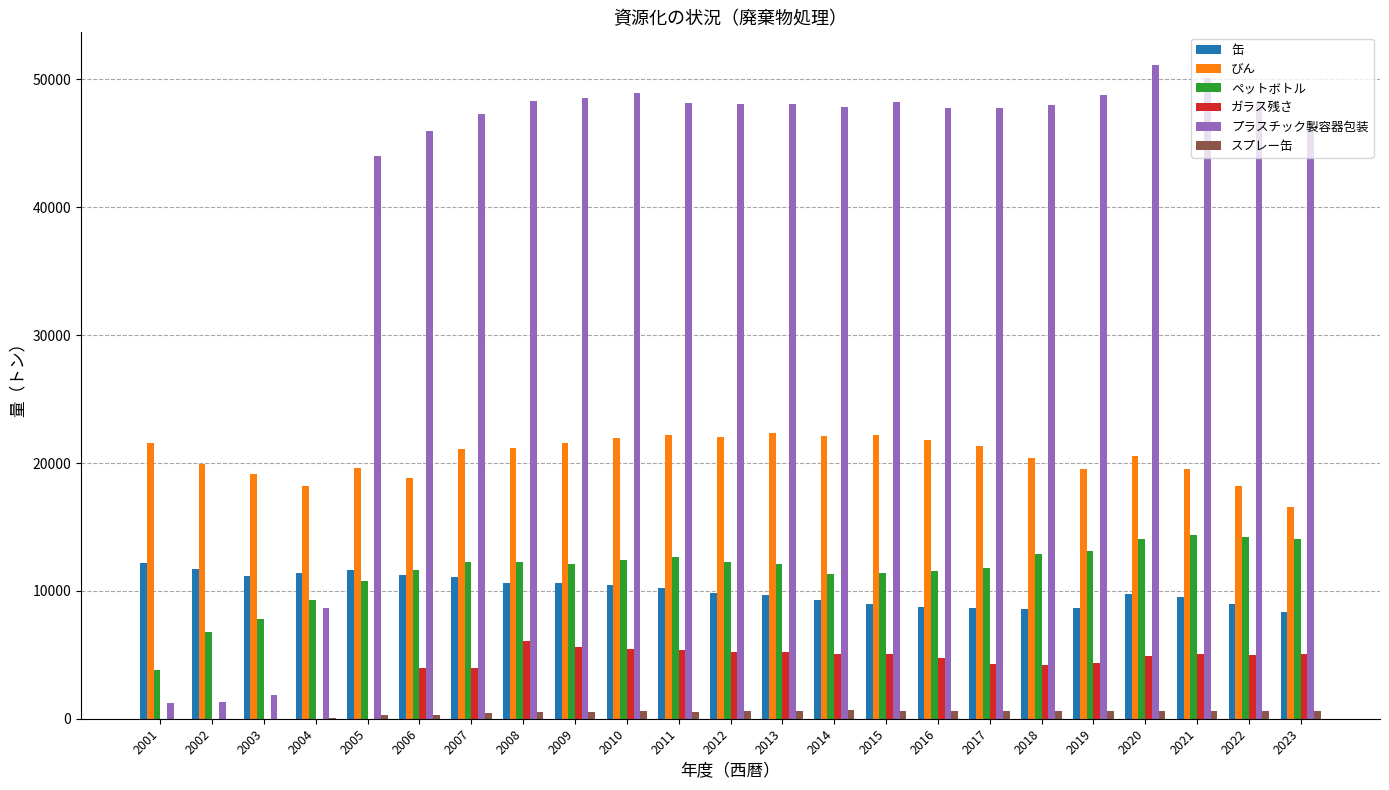

Which label corresponds to the largest value in the chart?

2020